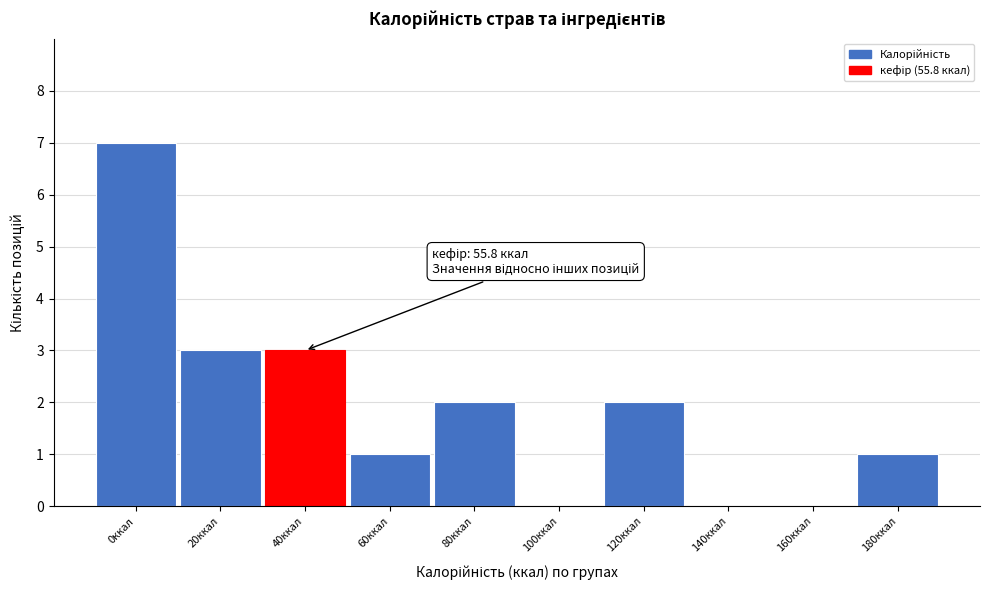

Reading left to right, transcribe all the data shown in this chart.

0ккал=7	20ккал=3	40ккал=3	60ккал=1	80ккал=2	100ккал=0	120ккал=2	140ккал=0	160ккал=0	180ккал=1